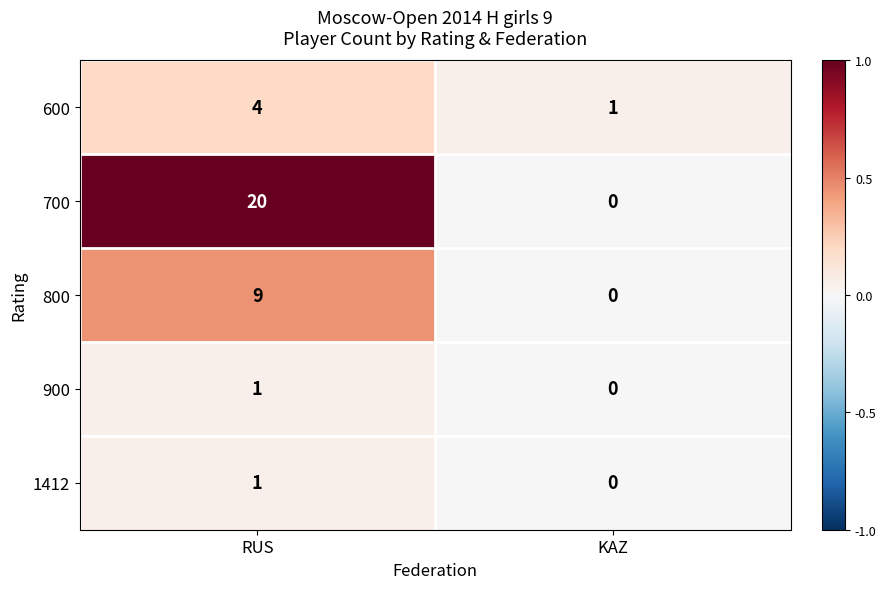

Which series has the largest total across all categories?

700